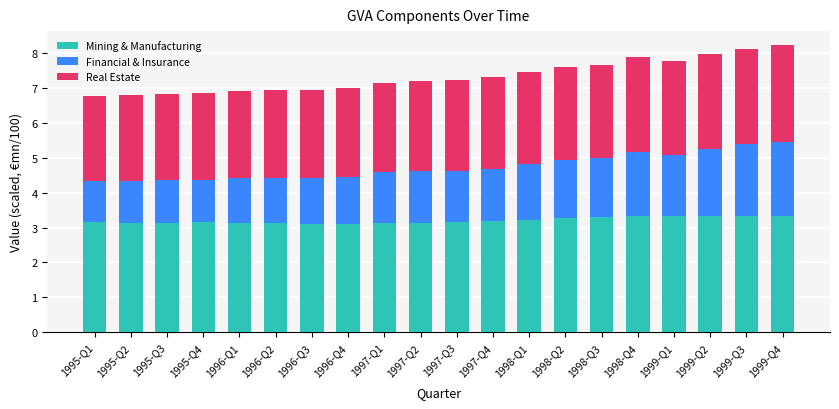

What is the sum of all Mining & Manufacturing values?

64.1